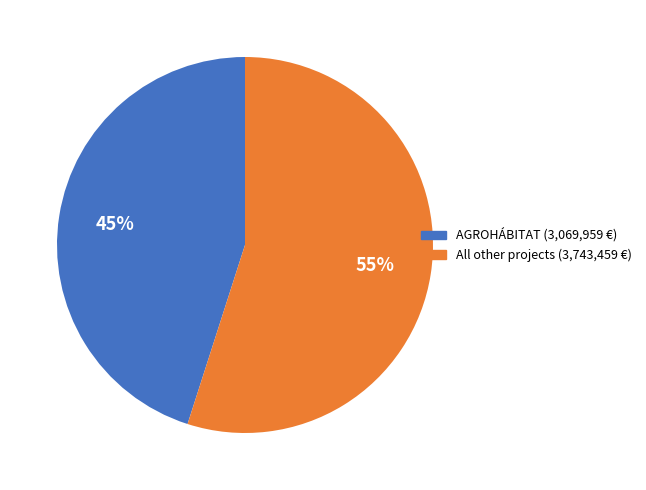

Is there any slice that represents more than half of the pie?

Yes